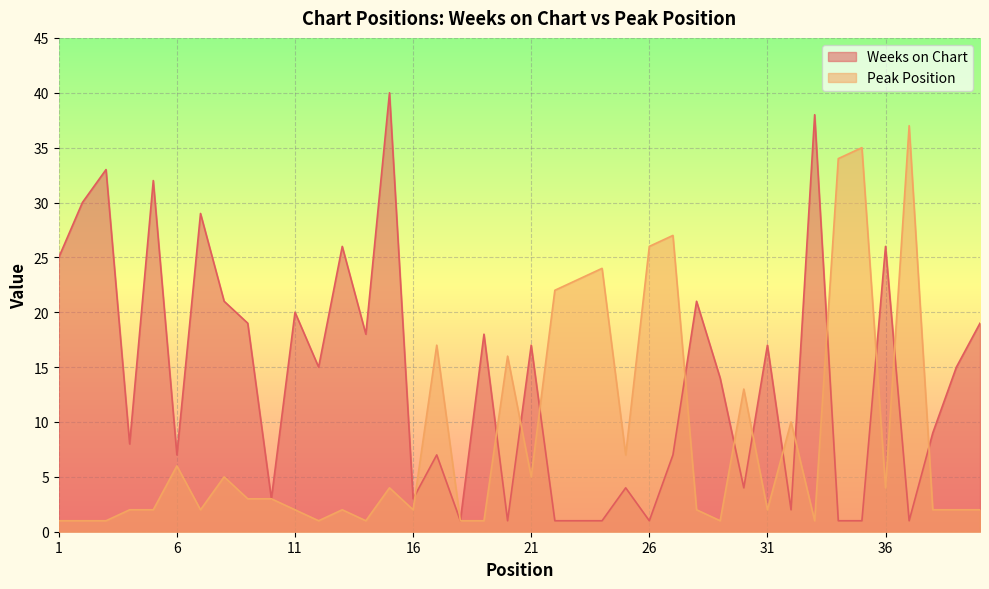

How many lines are shown in the chart?

2